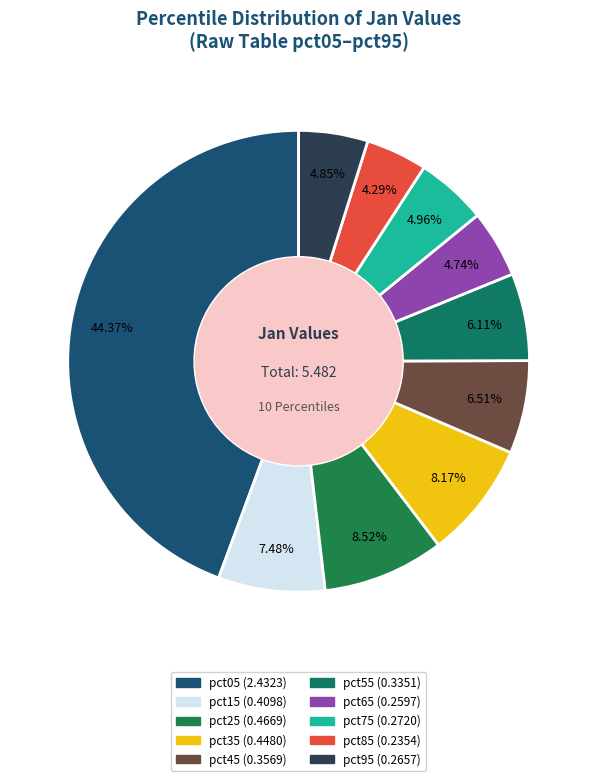

Does any single category account for the majority?

No